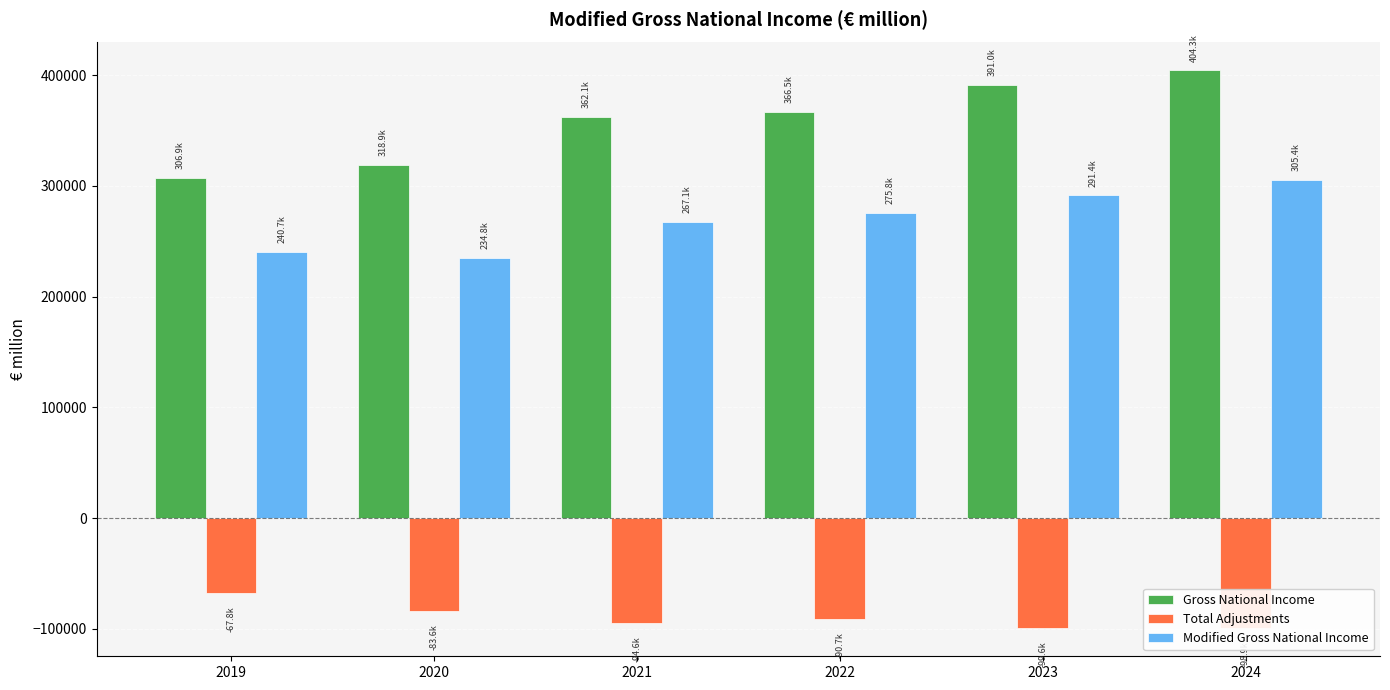

How many values in the Modified Gross National Income series are below 275832?

3